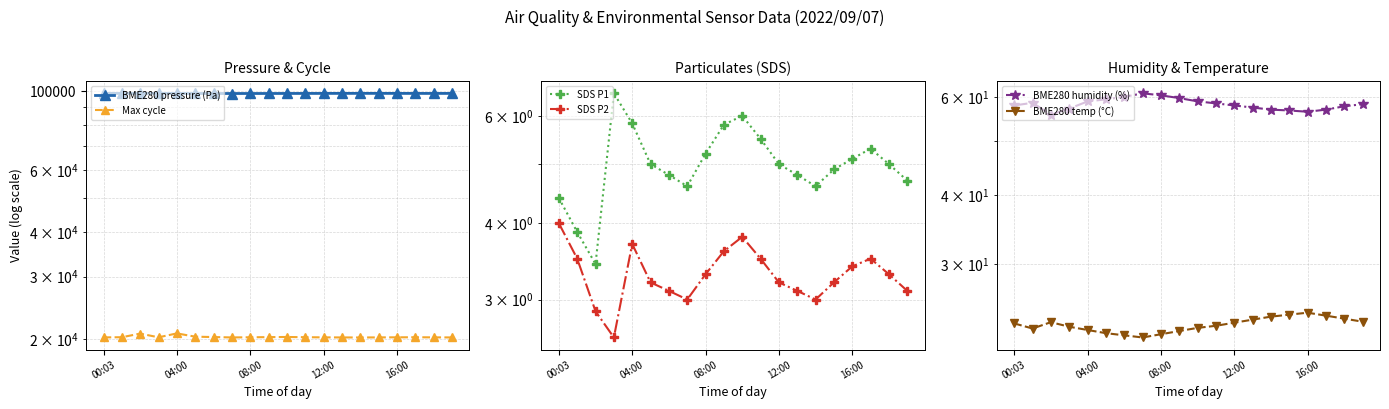

Does the chart have visible grid lines?

Yes